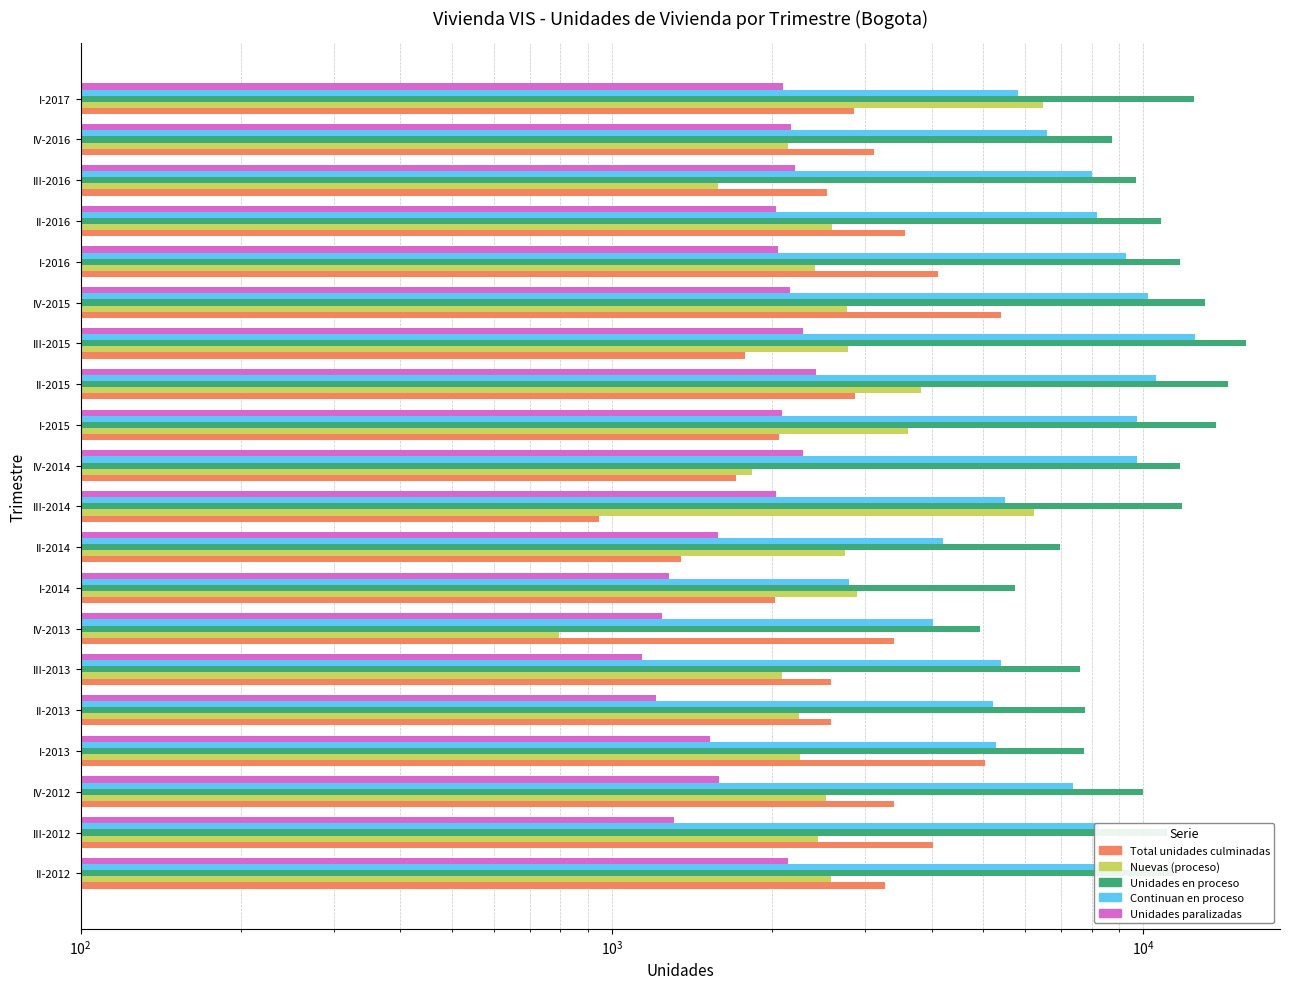

Which series has the widest spread of values?

Unidades en proceso